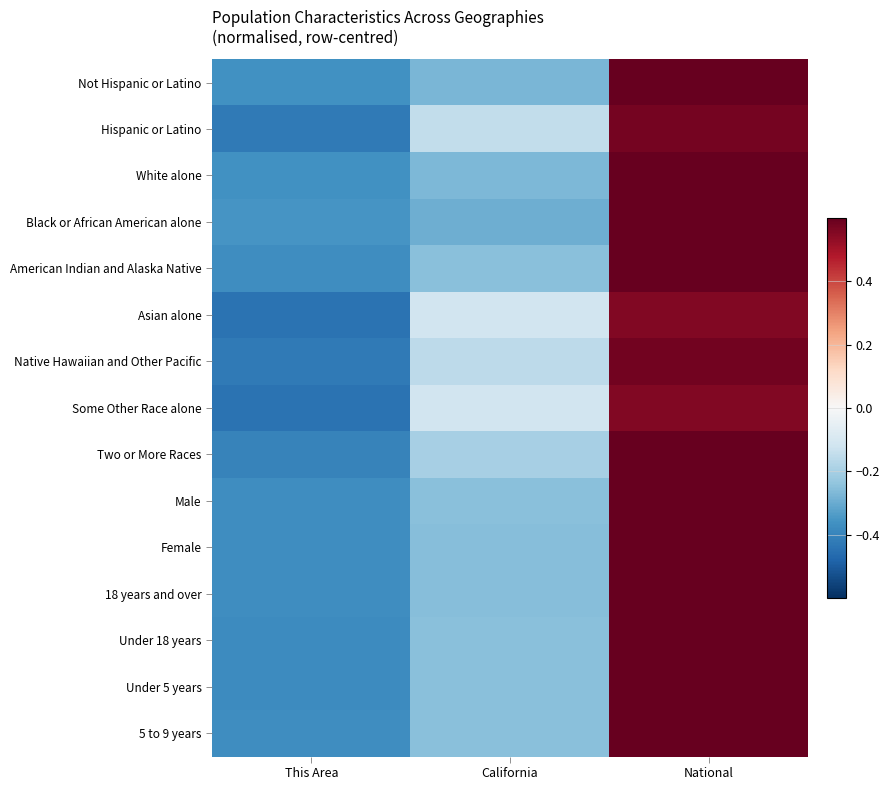

Reading left to right, extract all data points from this chart.

Not Hispanic or Latino: This Area=-0.4	California=-0.3	National=0.6
Hispanic or Latino: This Area=-0.4	California=-0.1	National=0.6
White alone: This Area=-0.4	California=-0.3	National=0.6
Black or African American alone: This Area=-0.4	California=-0.3	National=0.6
American Indian and Alaska Native: This Area=-0.4	California=-0.3	National=0.6
Asian alone: This Area=-0.4	California=-0.1	National=0.6
Native Hawaiian and Other Pacific: This Area=-0.4	California=-0.2	National=0.6
Some Other Race alone: This Area=-0.4	California=-0.1	National=0.6
Two or More Races: This Area=-0.4	California=-0.2	National=0.6
Male: This Area=-0.4	California=-0.3	National=0.6
Female: This Area=-0.4	California=-0.3	National=0.6
18 years and over: This Area=-0.4	California=-0.3	National=0.6
Under 18 years: This Area=-0.4	California=-0.2	National=0.6
Under 5 years: This Area=-0.4	California=-0.2	National=0.6
5 to 9 years: This Area=-0.4	California=-0.3	National=0.6